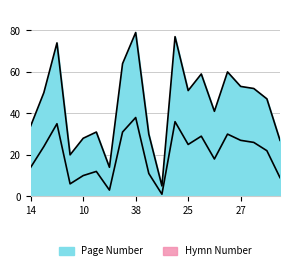

Reading right to left, transcribe all the data shown in this chart.

Hymn Number: 9=9	22=22	26=26	27=27	30=30	18=18	29=29	25=25	36=36	1=1	11=11	38=38	31=31	3=3	12=12	10=10	6=6	35=35	24=24	14=14
Page Number: 9=27	22=47	26=52	27=53	30=60	18=41	29=59	25=51	36=77	1=5	11=30	38=79	31=64	3=14	12=31	10=28	6=20	35=74	24=50	14=34